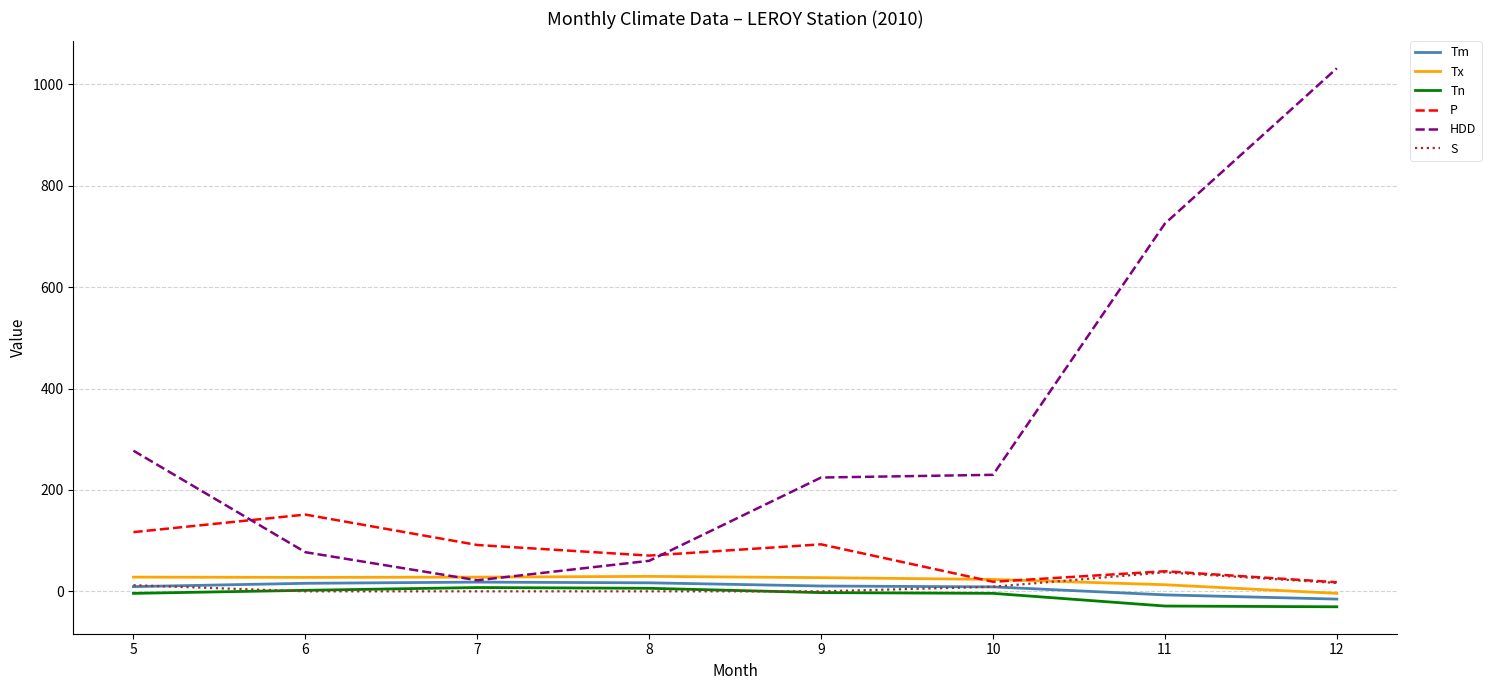

What is the total value across all series at 7?

166.9